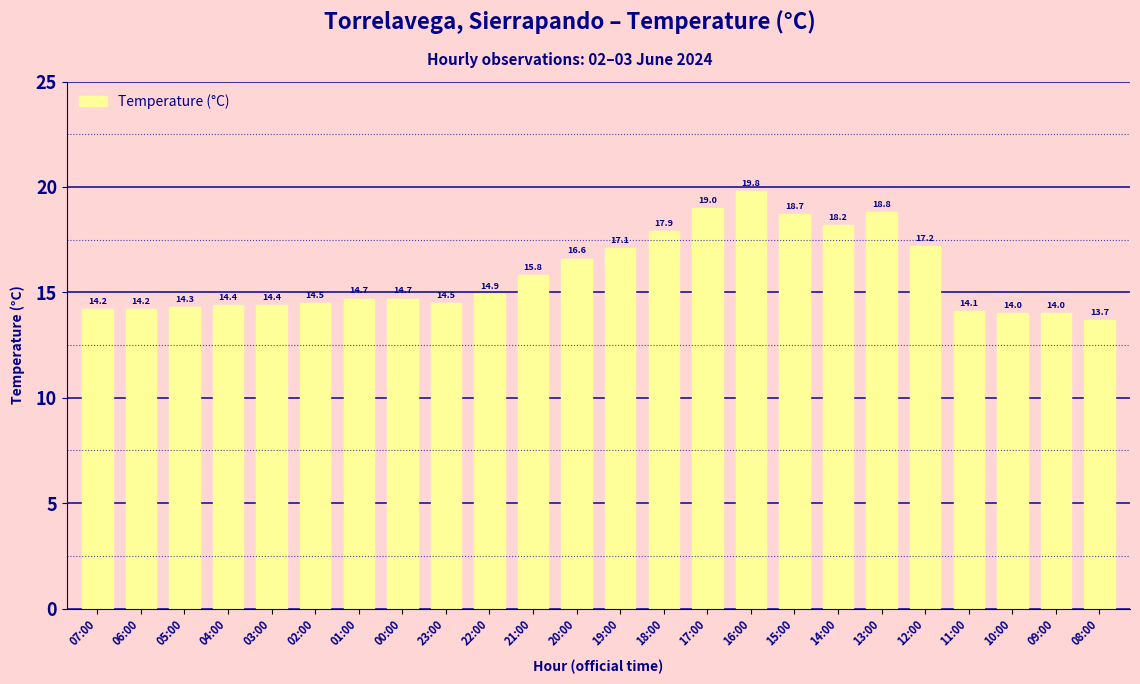

Reading left to right, extract all data points from this chart.

14.2	14.2	14.3	14.4	14.4	14.5	14.7	14.7	14.5	14.9	15.8	16.6	17.1	17.9	19.0	19.8	18.7	18.2	18.8	17.2	14.1	14.0	14.0	13.7